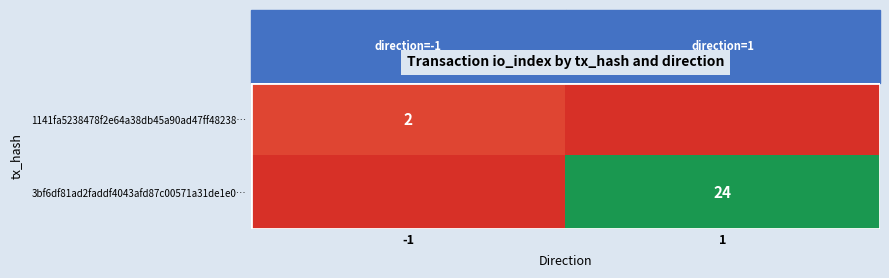

Is the value of 3bf6df81ad2faddf4043afd87c00571a31de1e0… at 1 greater than the value of 1141fa5238478f2e64a38db45a90ad47ff48238… at -1?

Yes